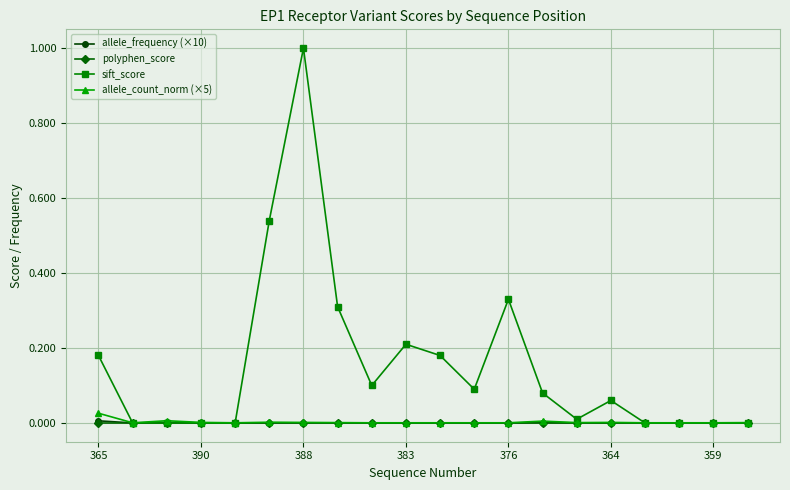

Which series has the largest total across all categories?

sift_score